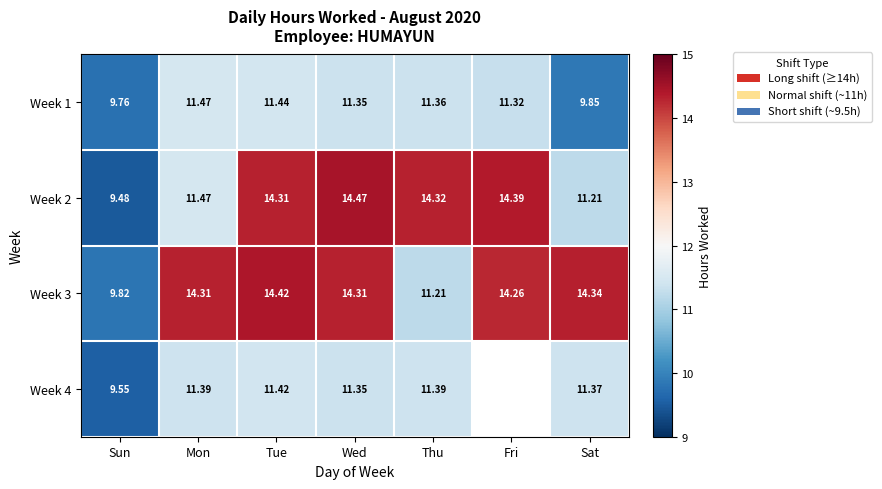

Between Thu and Fri, which is larger?

Thu